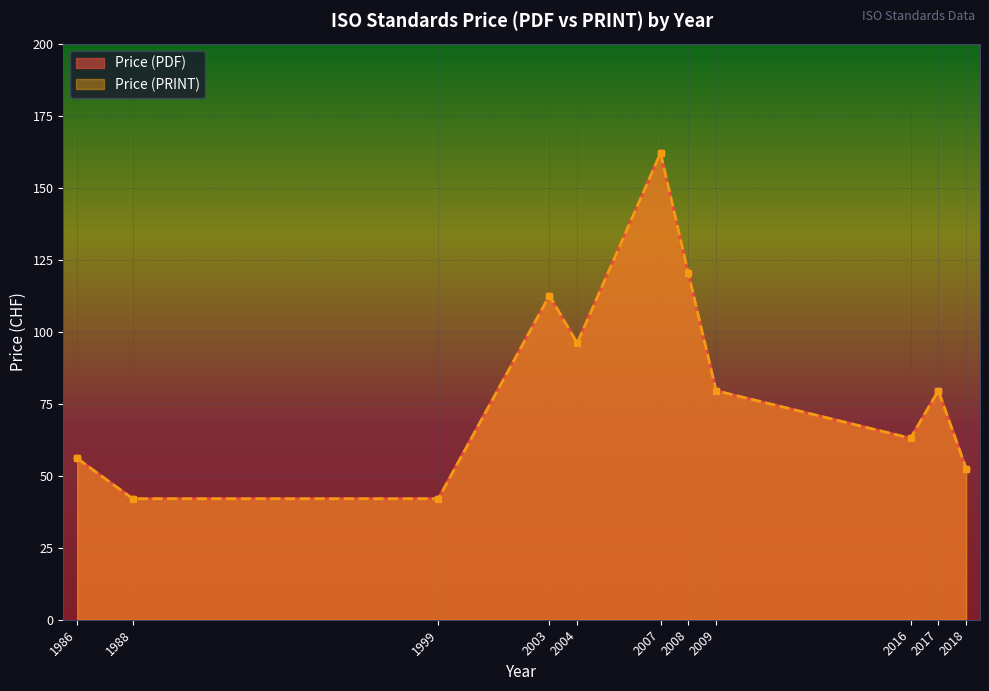

Is the value of Price (PDF) at 2008 greater than the value of Price (PRINT) at 2008?

No